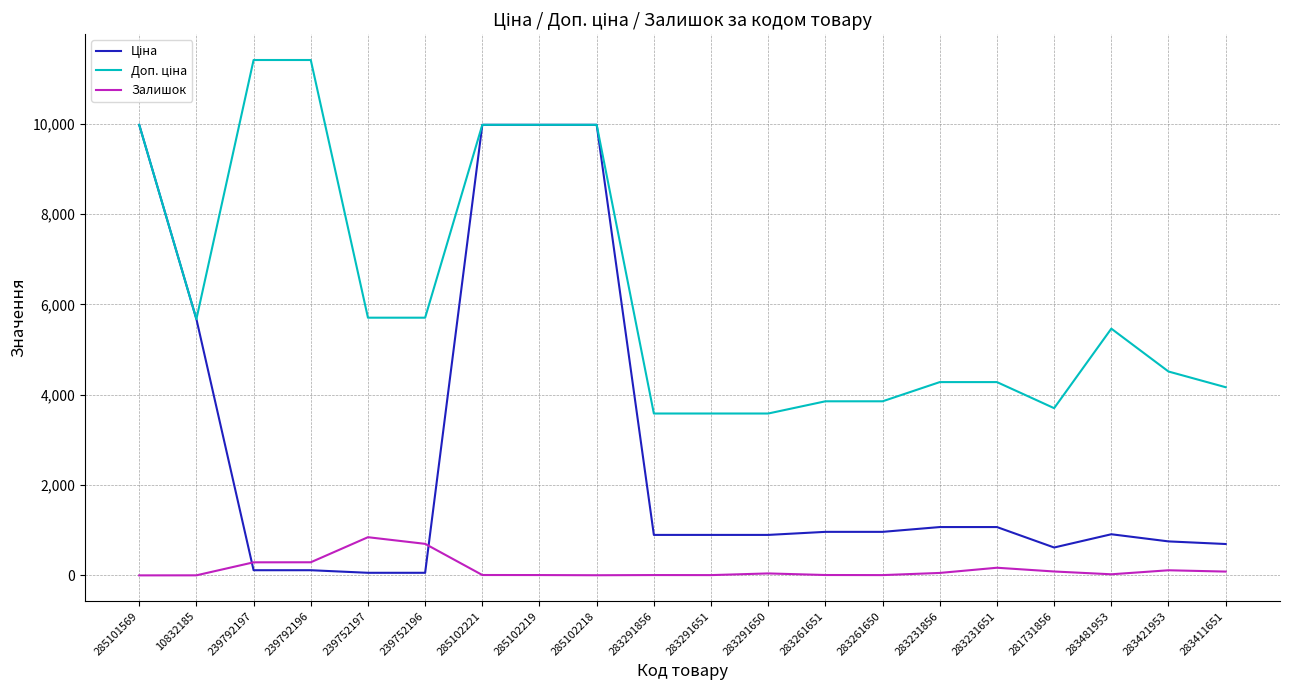

What is the maximum value shown in the chart?

11410.0